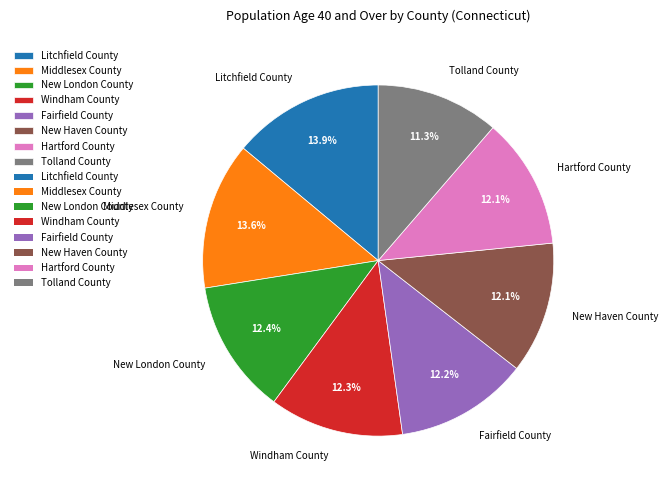

How many segments does this pie chart have?

8